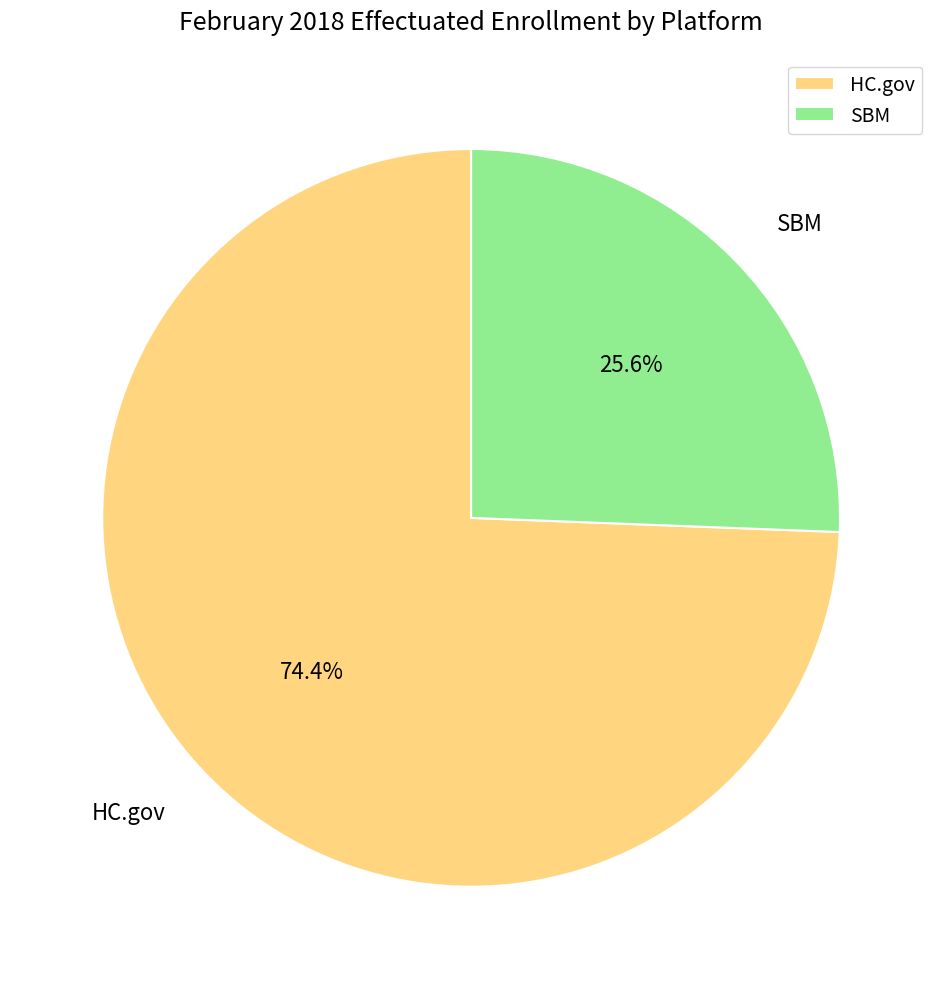

Which slice is the smallest?

SBM